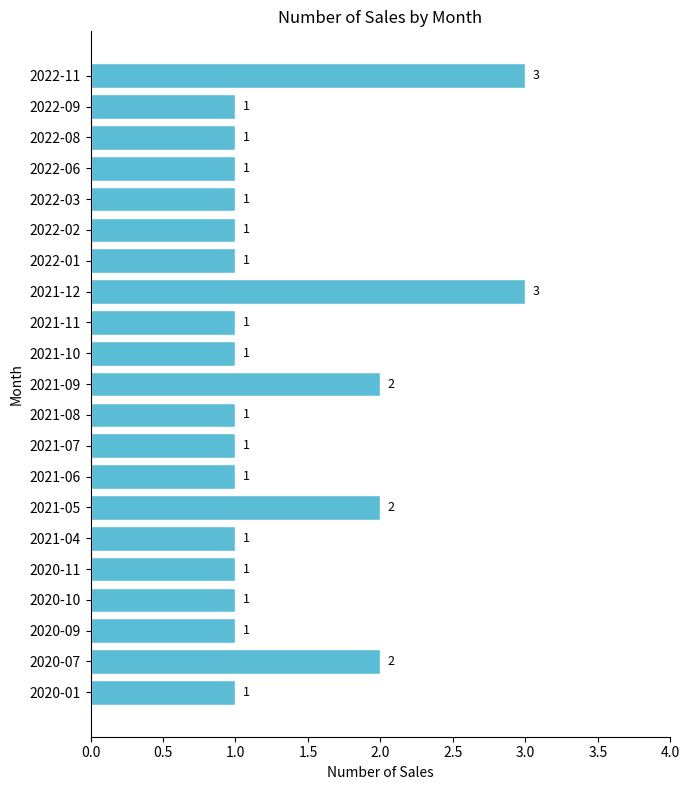

What is the sum of all values?

28